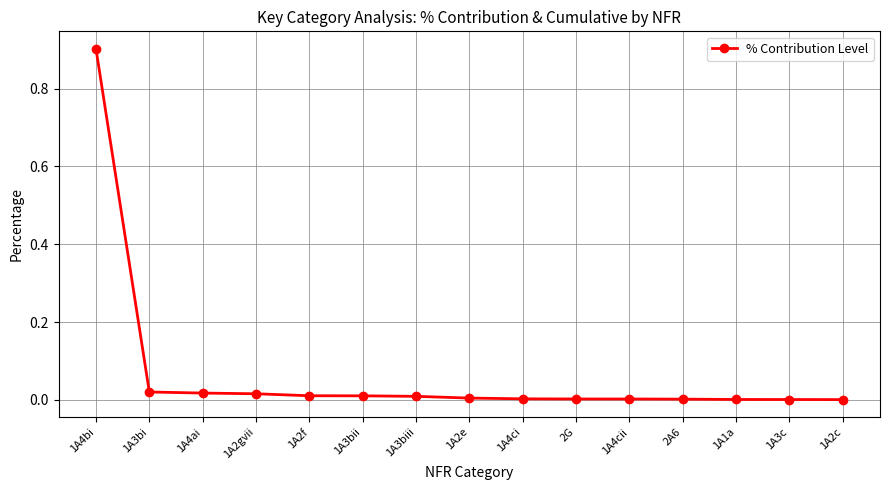

At which category does the chart reach its peak across all series?

1A4bi